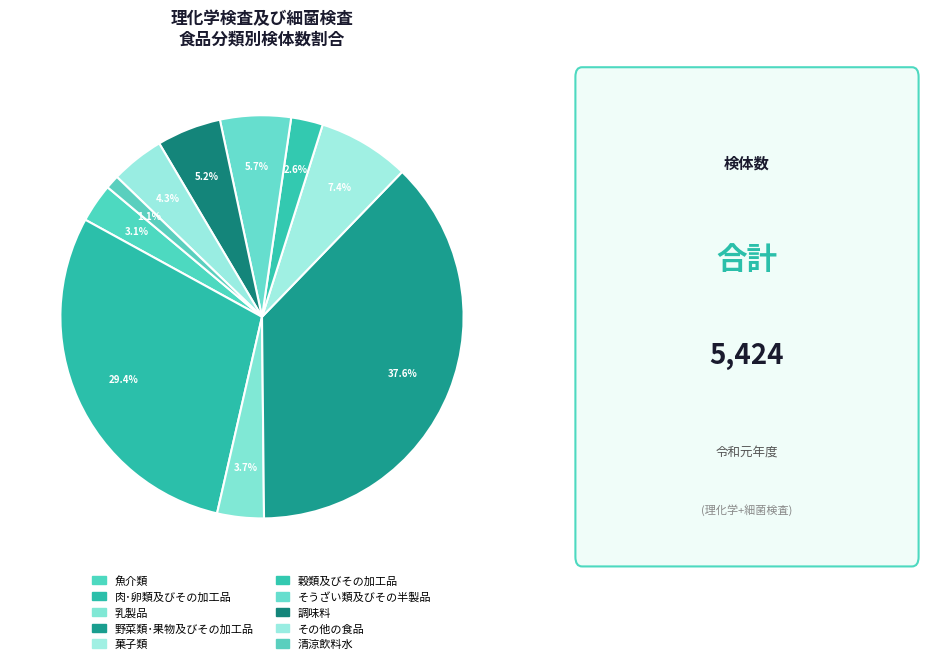

Combined, what portion of the pie is 調味料 and 穀類及びその加工品?

7.7%